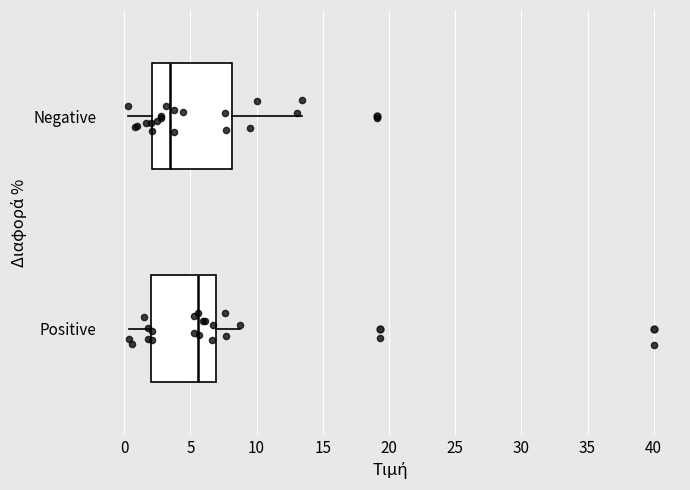

Which box is the widest, from its left edge to its right edge?

Negative